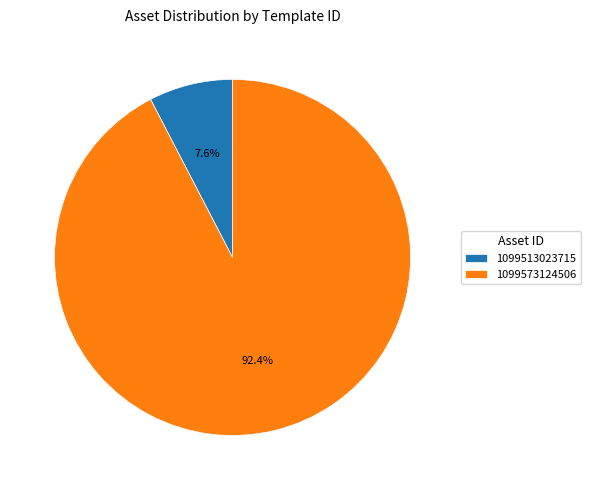

Rank the categories by value from highest to lowest.

1099573124506, 1099513023715